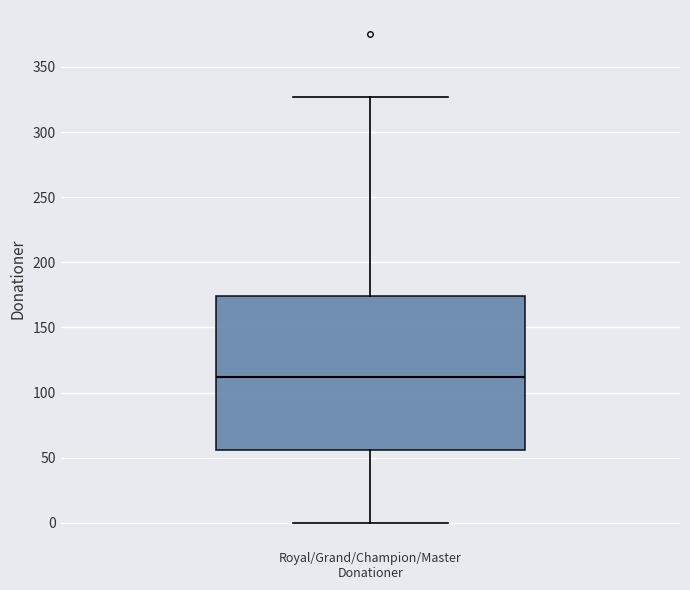

Where is the upper edge of the box for Royal/Grand/Champion/Master Donationer on the y-axis? The values are not printed on the chart, so give them approximately, as read against the axis.

175